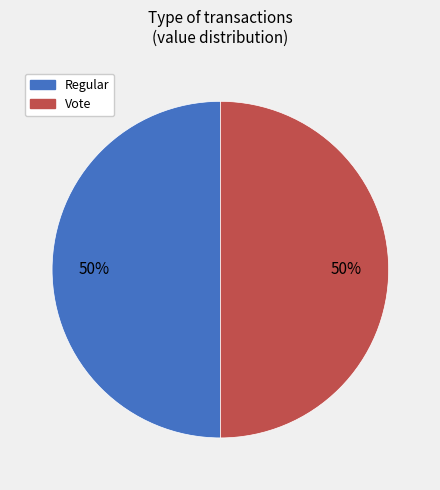

How many slices are in this pie chart?

2